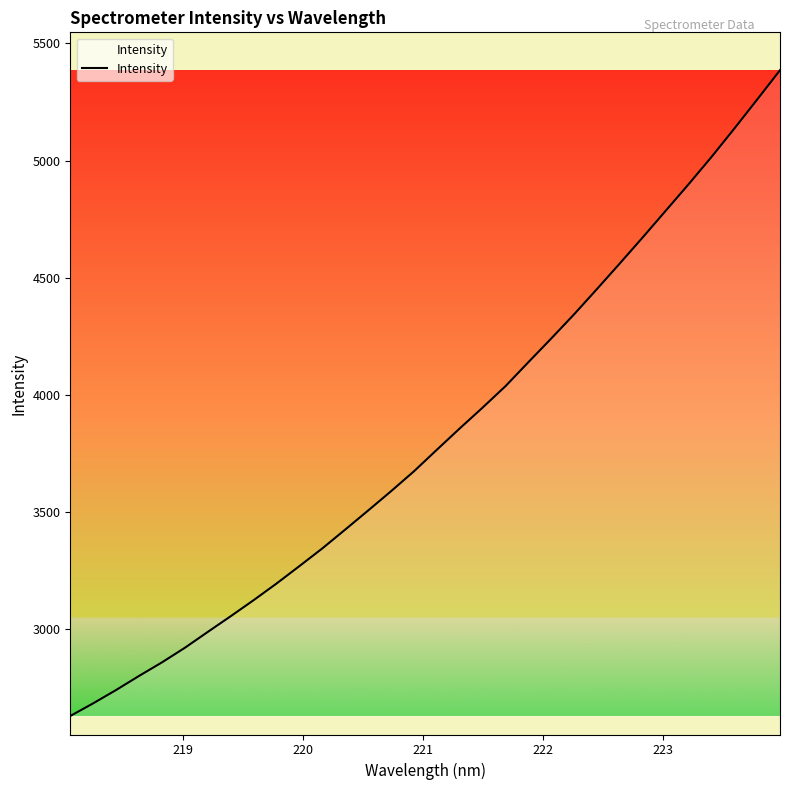

What is the difference between the maximum and minimum values?

2754.8